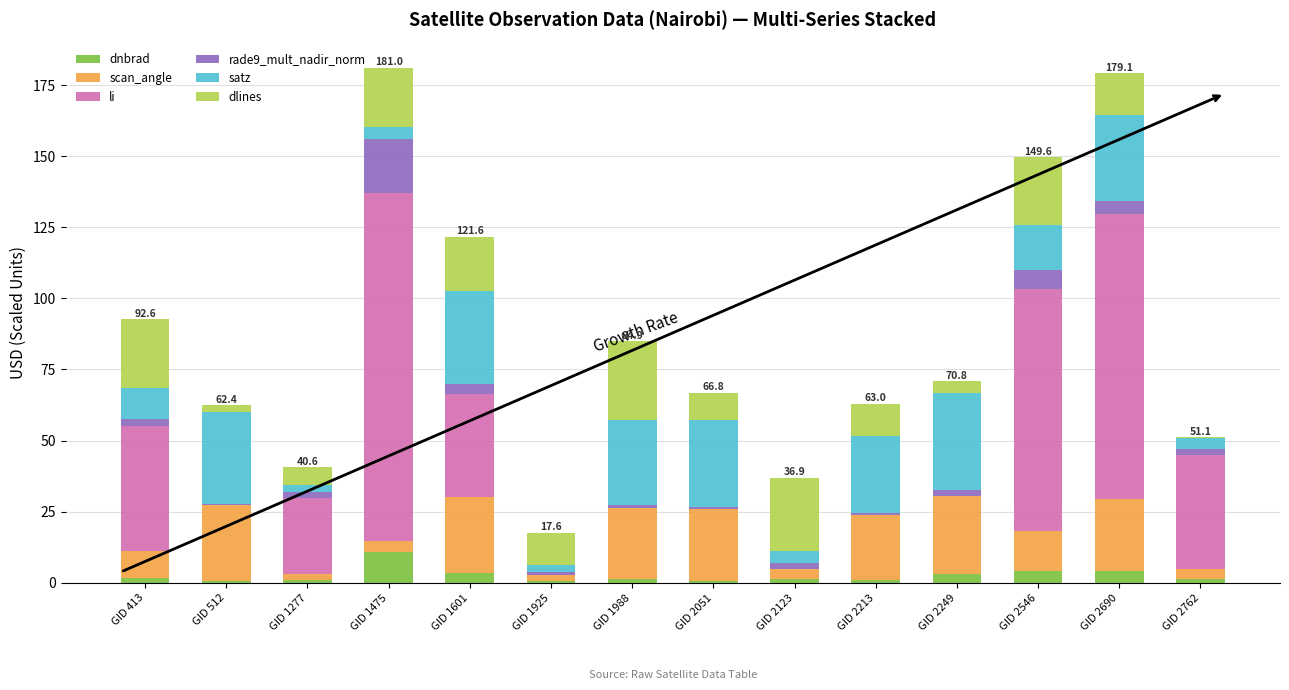

What is the highest value of the dnbrad series?

10.9